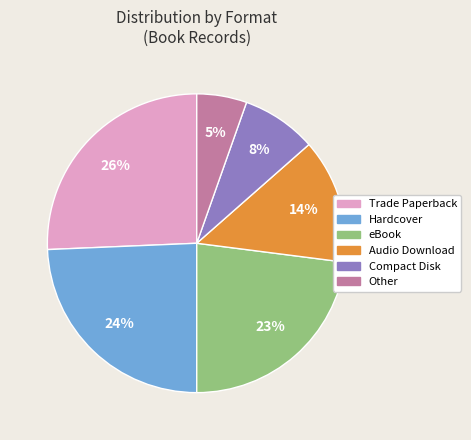

How many slices are in this pie chart?

6